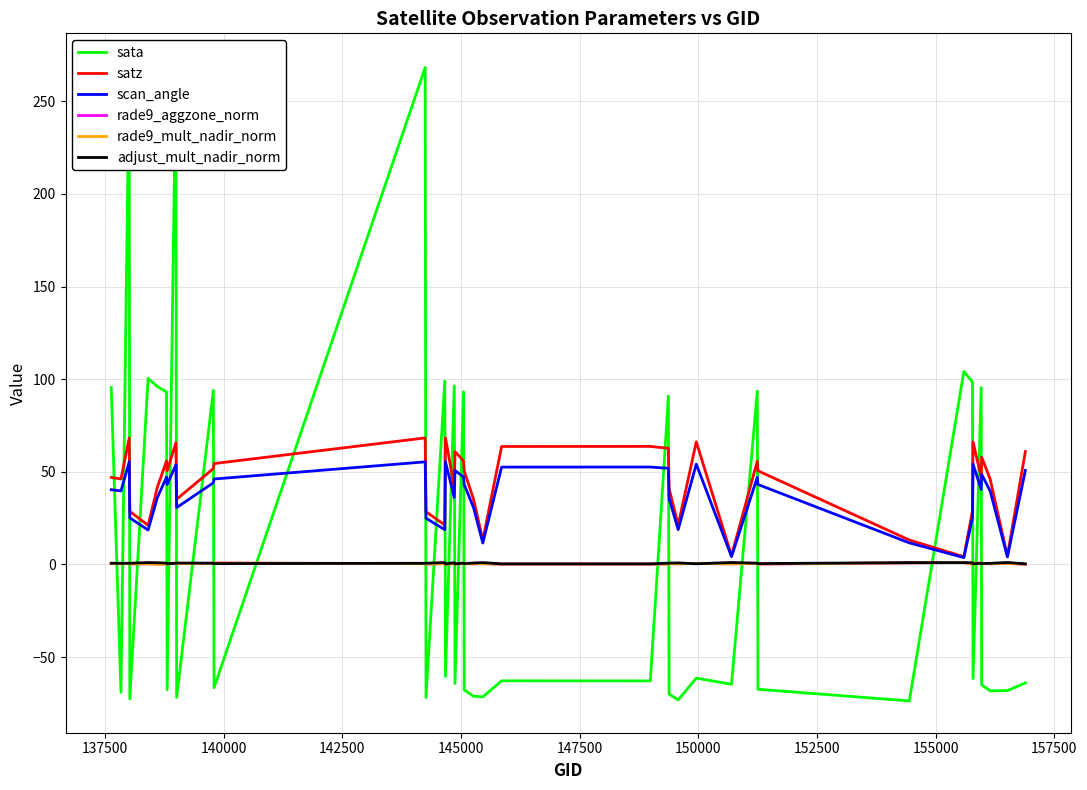

Is it true that satz equals 58.3 at 157500?

False